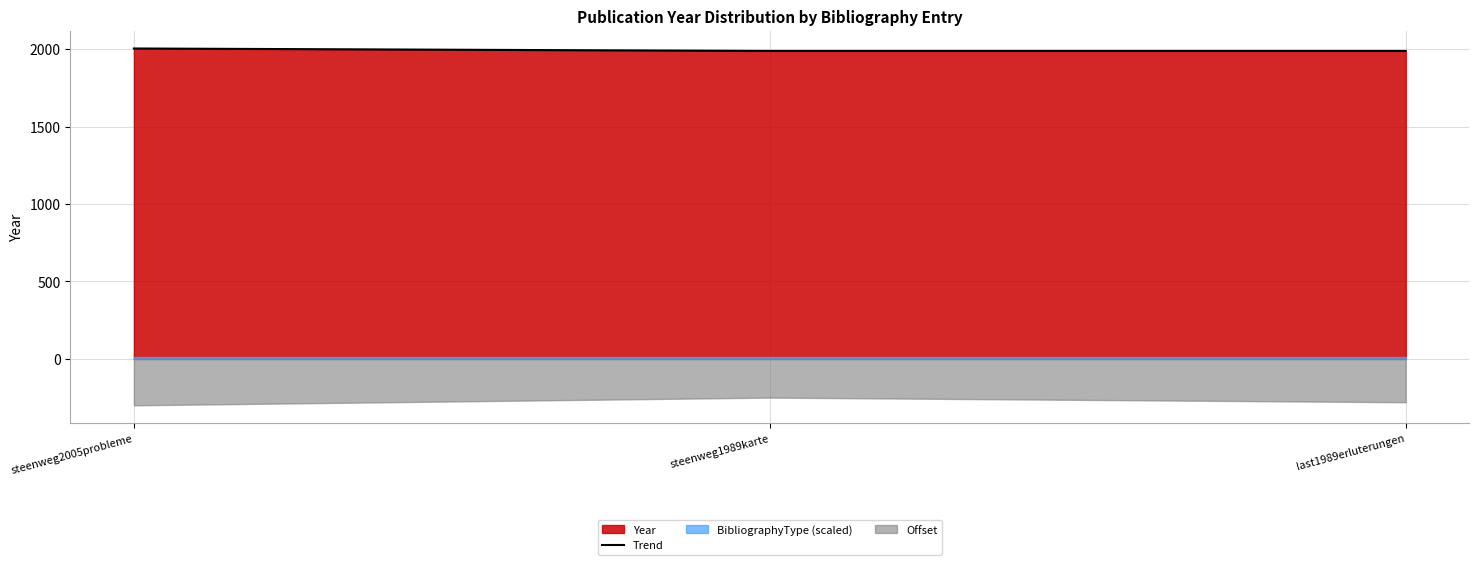

What is the lowest value of the Trend series?

1989